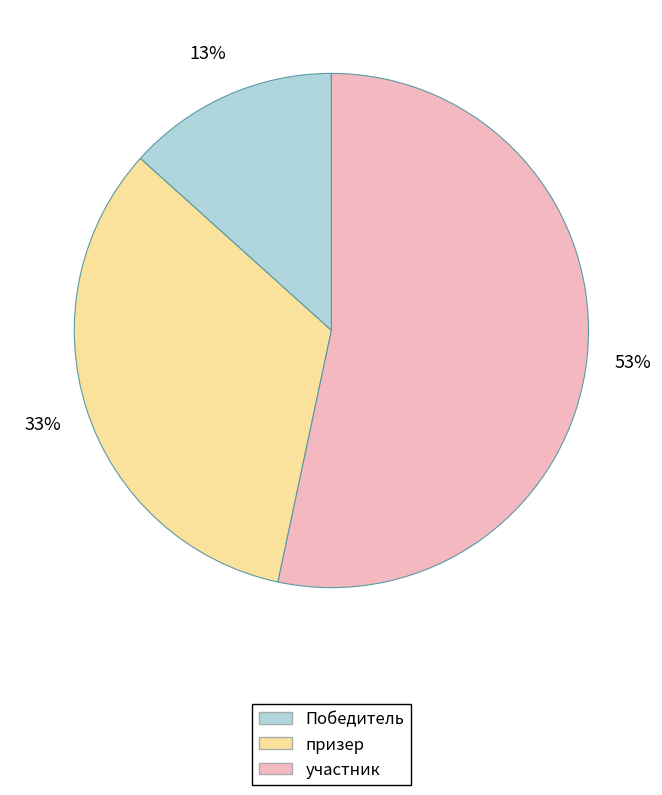

The призер slice represents 33% of the pie. True or false?

True